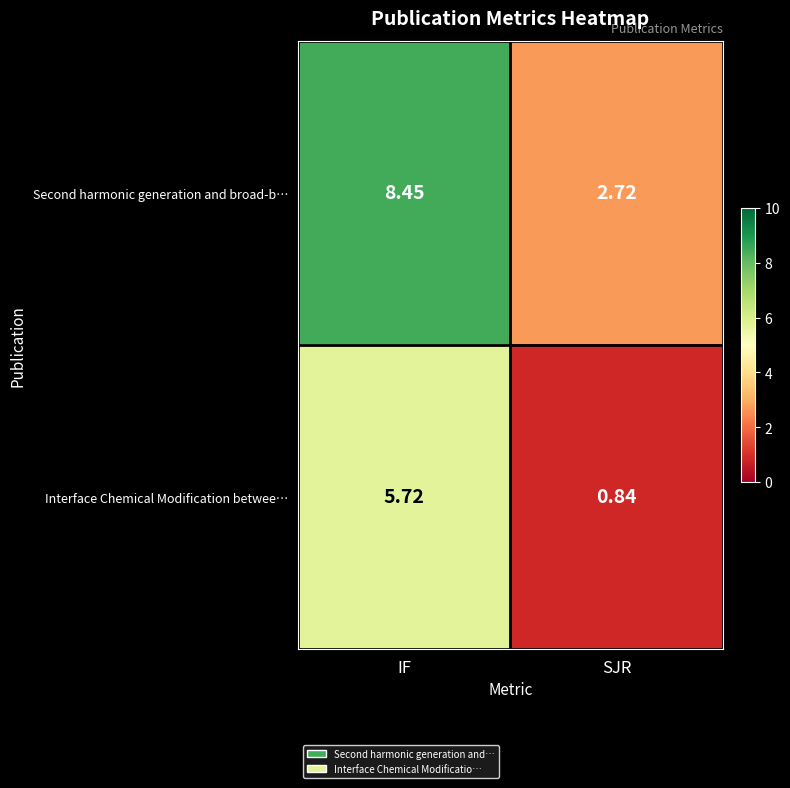

At which label does Interface Chemical Modification betwee… first exceed 5?

IF